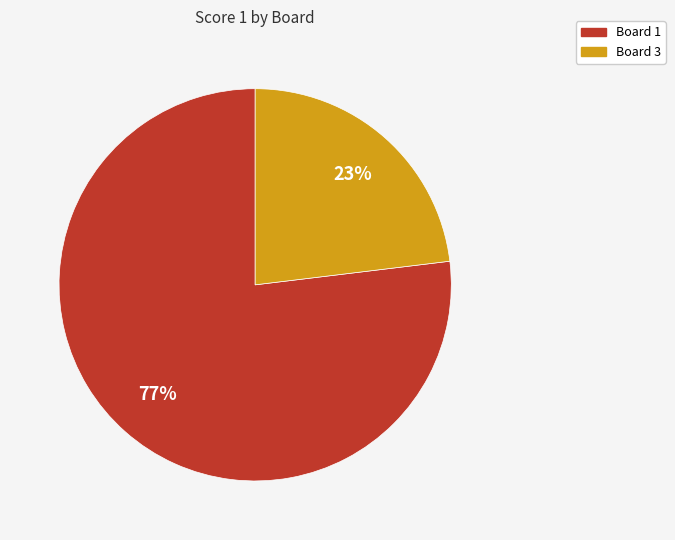

To the nearest percent, what is the difference between the largest and smallest slice percentages?

54%